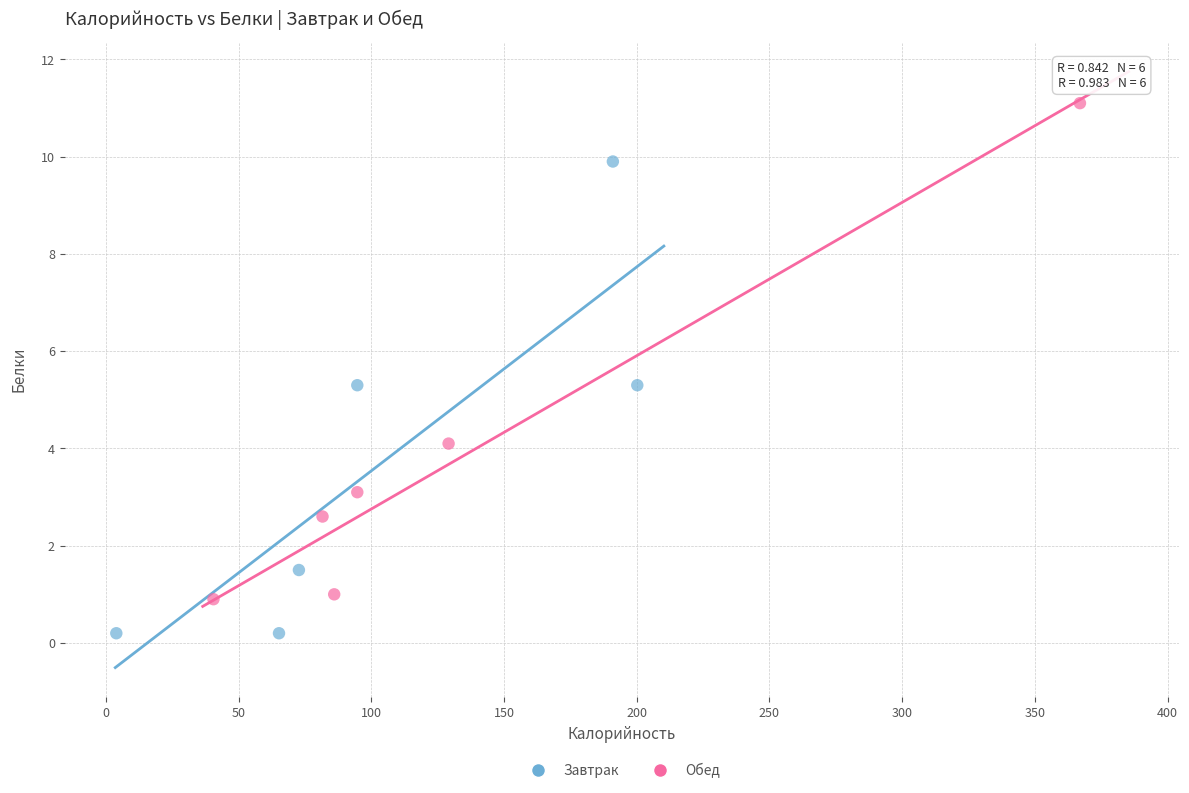

Which series contains the lowest Y value?

Завтрак